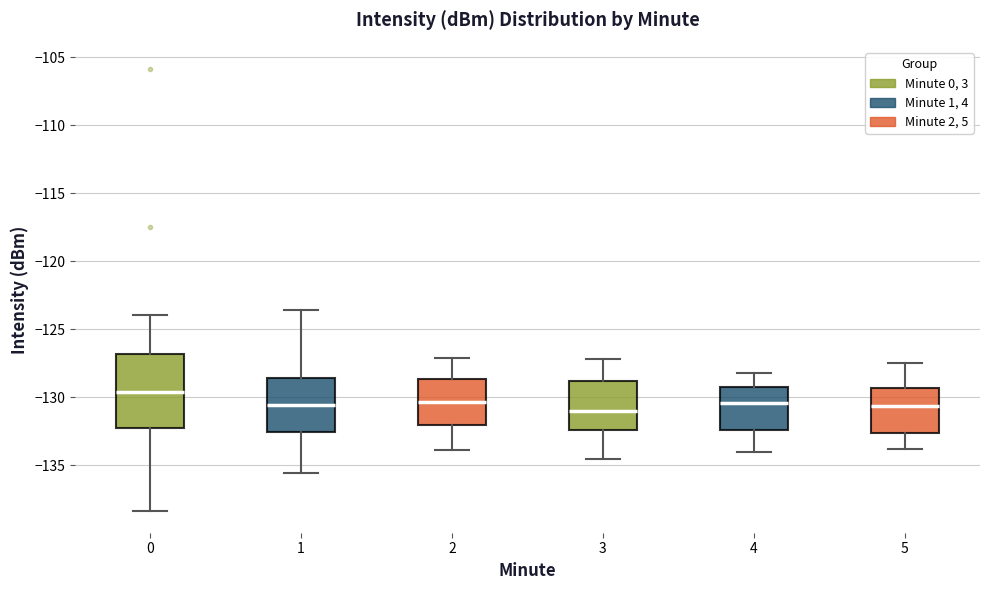

Reading left to right, read every box against the y-axis: the position of its median line, the range the box covers, and the ends of its whiskers. The values are not printed on the chart, so give them approximately, as read against the axis.

0: median -129.5, box -132.0 to -127.0, whiskers -138.5 to -124.0
1: median -130.5, box -132.5 to -128.5, whiskers -135.5 to -123.5
2: median -130.5, box -132.0 to -128.5, whiskers -134.0 to -127.0
3: median -131.0, box -132.5 to -129.0, whiskers -134.5 to -127.0
4: median -130.5, box -132.5 to -129.0, whiskers -134.0 to -128.0
5: median -130.5, box -132.5 to -129.5, whiskers -134.0 to -127.5